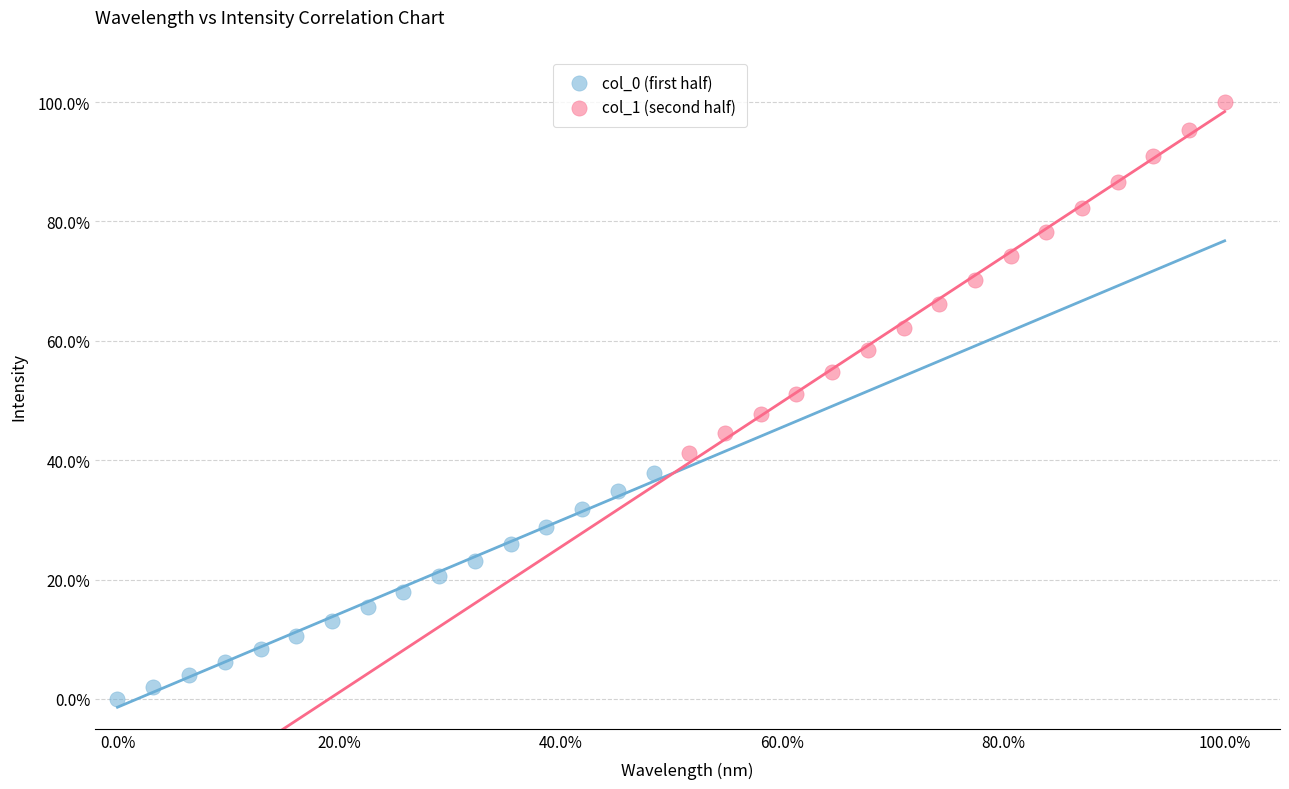

Which series contains the lowest Y value?

col_0 (first half)